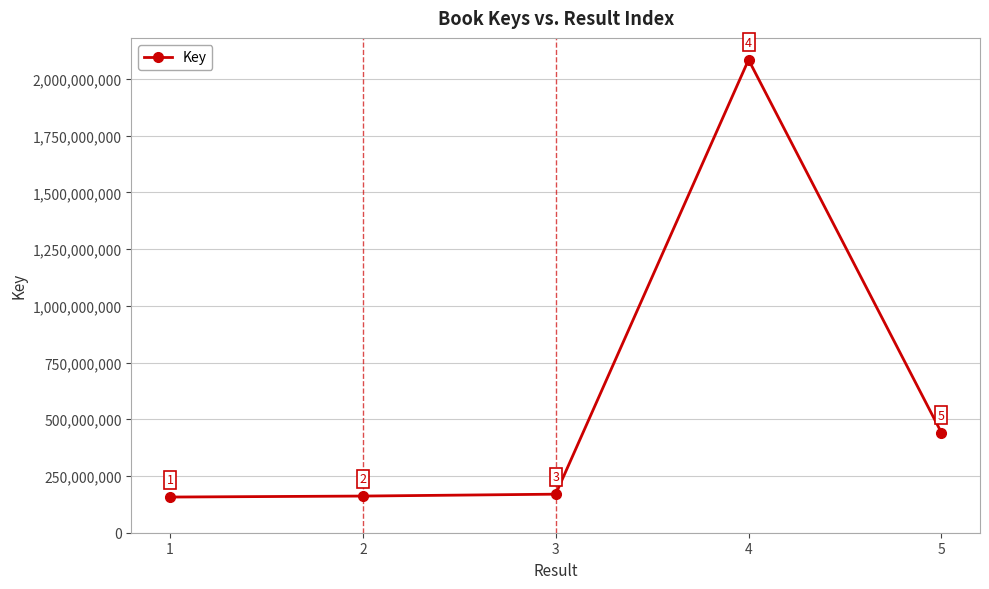

What is the ratio of the value at 1 to the value at 3?

0.9